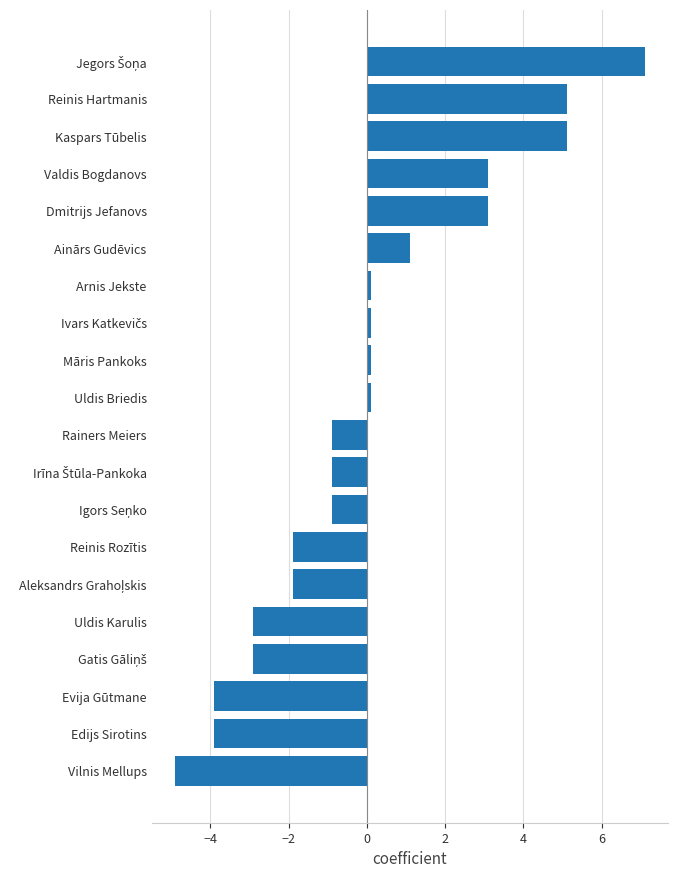

At which category does the chart reach its minimum across all series?

Vilnis Mellups